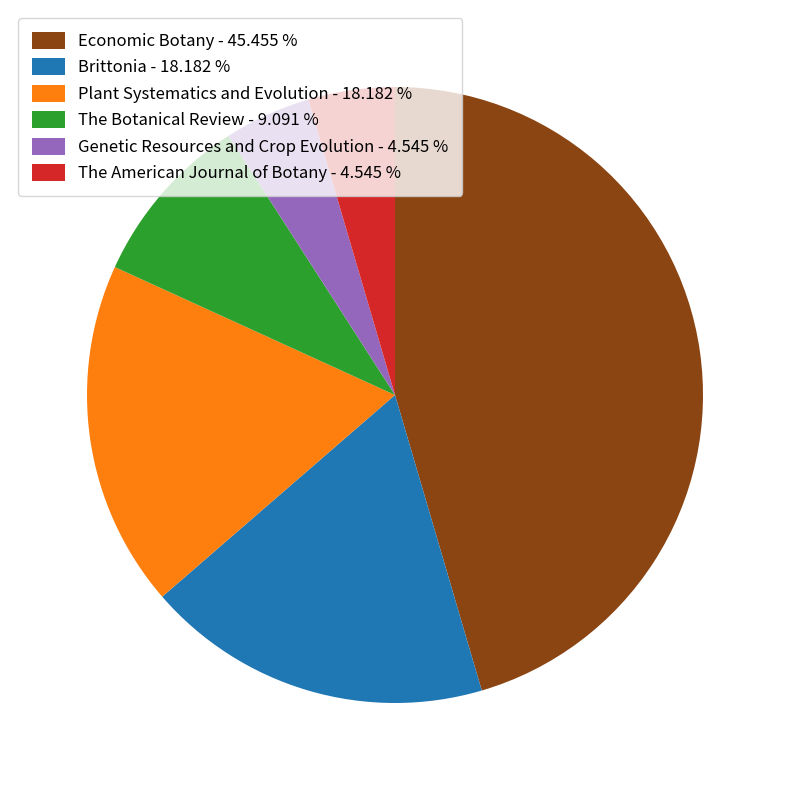

The Brittonia slice represents 32% of the pie. True or false?

False